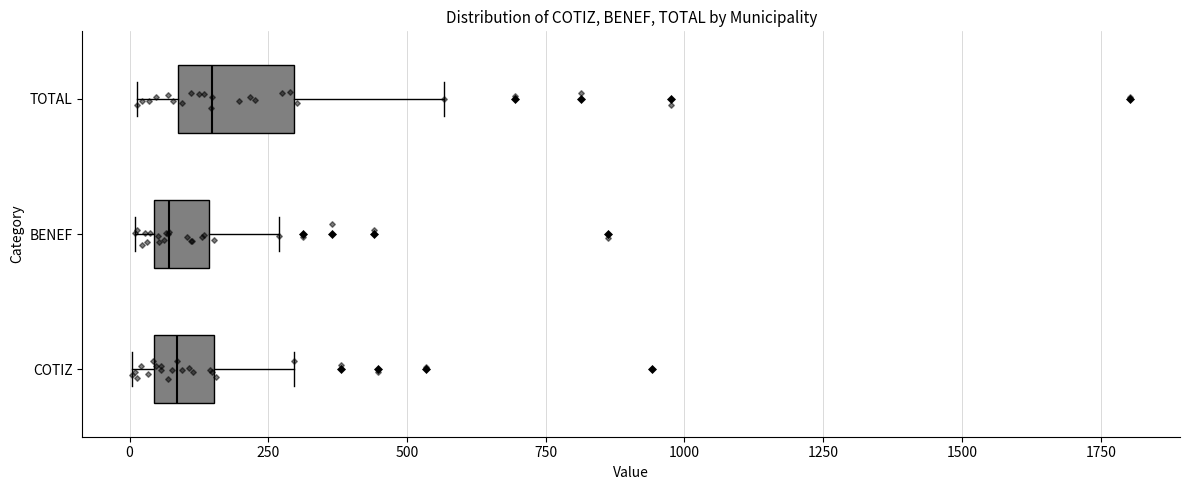

Which box is the widest, from its left edge to its right edge?

TOTAL